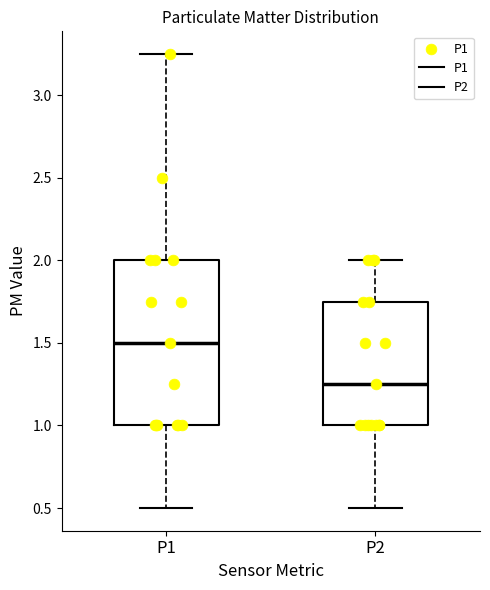

Which box's median line is the highest?

P1